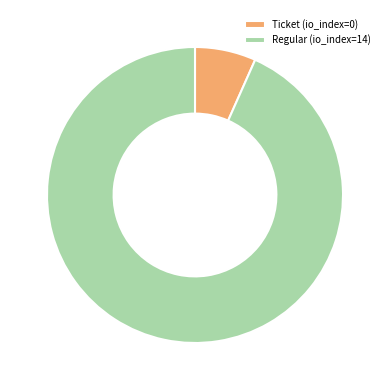

Between Ticket (io_index=0) and Regular (io_index=14), which is larger?

Regular (io_index=14)